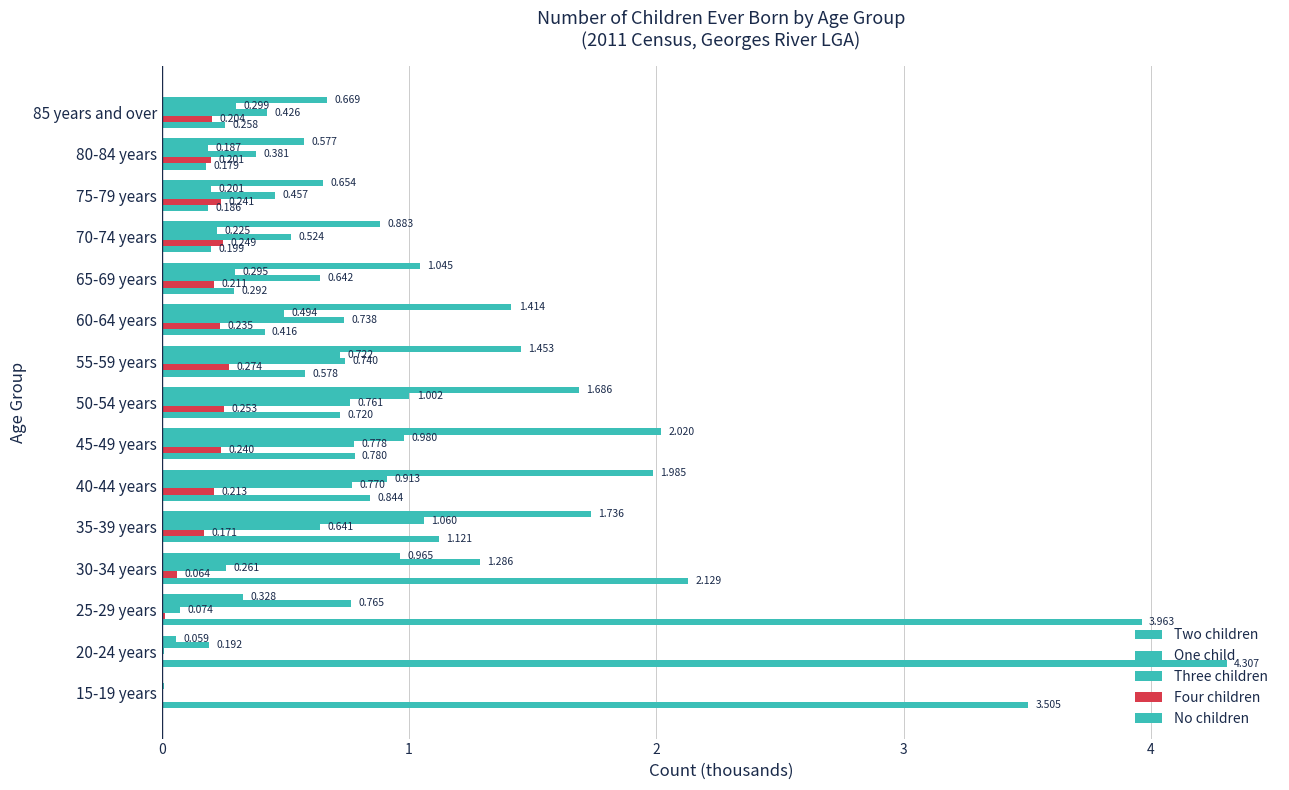

Reading right to left, transcribe all the data shown in this chart.

Two children: 0.7	0.6	0.7	0.9	1.0	1.4	1.5	1.7	2.0	2.0	1.7	1.0	0.3	0.1	0.0
One child: 0.3	0.2	0.2	0.2	0.3	0.5	0.7	1.0	1.0	0.9	1.1	1.3	0.8	0.2	0.0
Three children: 0.4	0.4	0.5	0.5	0.6	0.7	0.7	0.8	0.8	0.8	0.6	0.3	0.1	0.0	0.0
Four children: 0.2	0.2	0.2	0.2	0.2	0.2	0.3	0.3	0.2	0.2	0.2	0.1	0.0	0.0	0.0
No children: 0.3	0.2	0.2	0.2	0.3	0.4	0.6	0.7	0.8	0.8	1.1	2.1	4.0	4.3	3.5